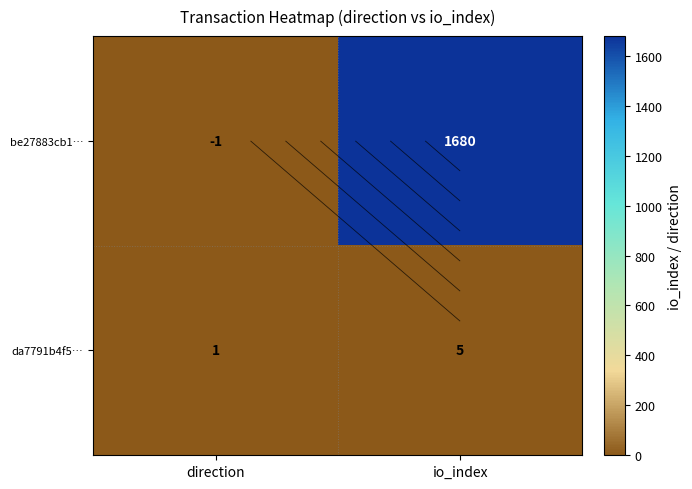

At how many categories does at least one series exceed 204?

1